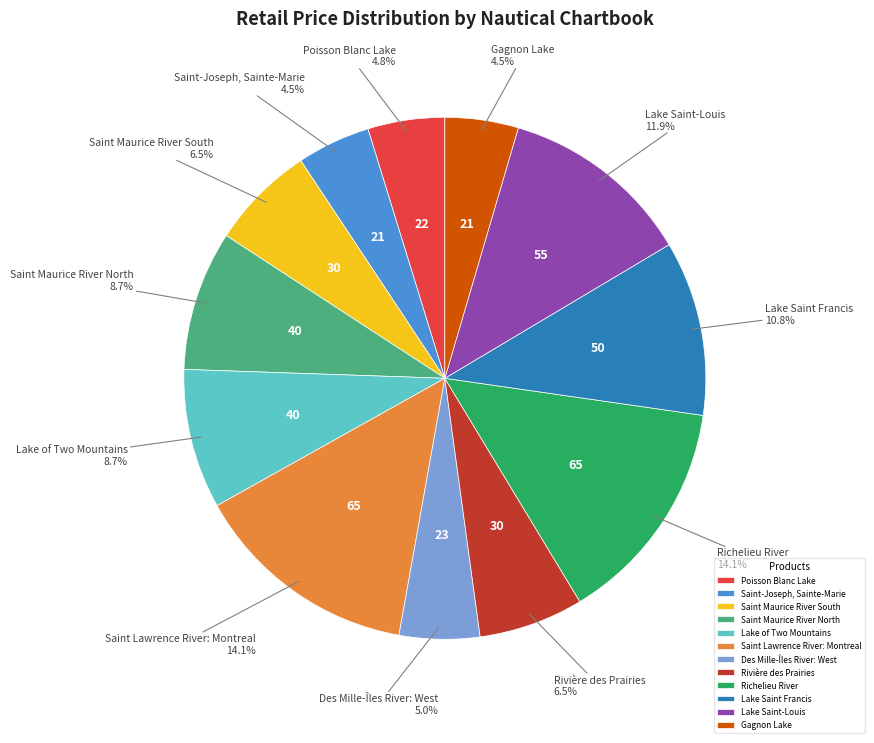

Is it true that Lake Saint-Louis is 7% of the pie?

False